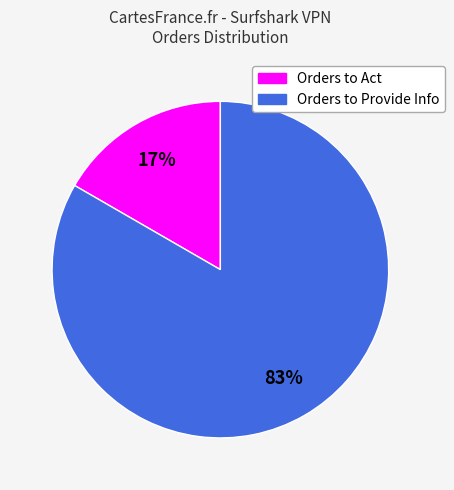

Rank the categories by value from lowest to highest.

Orders to Act, Orders to Provide Info